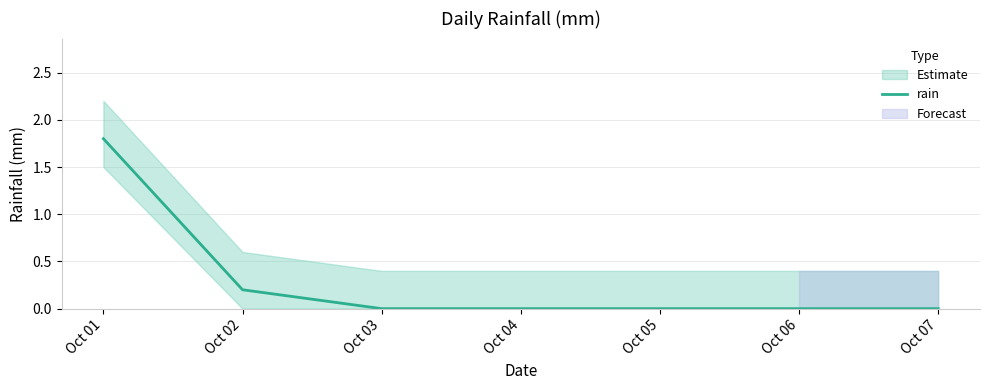

What is the average value?

0.3